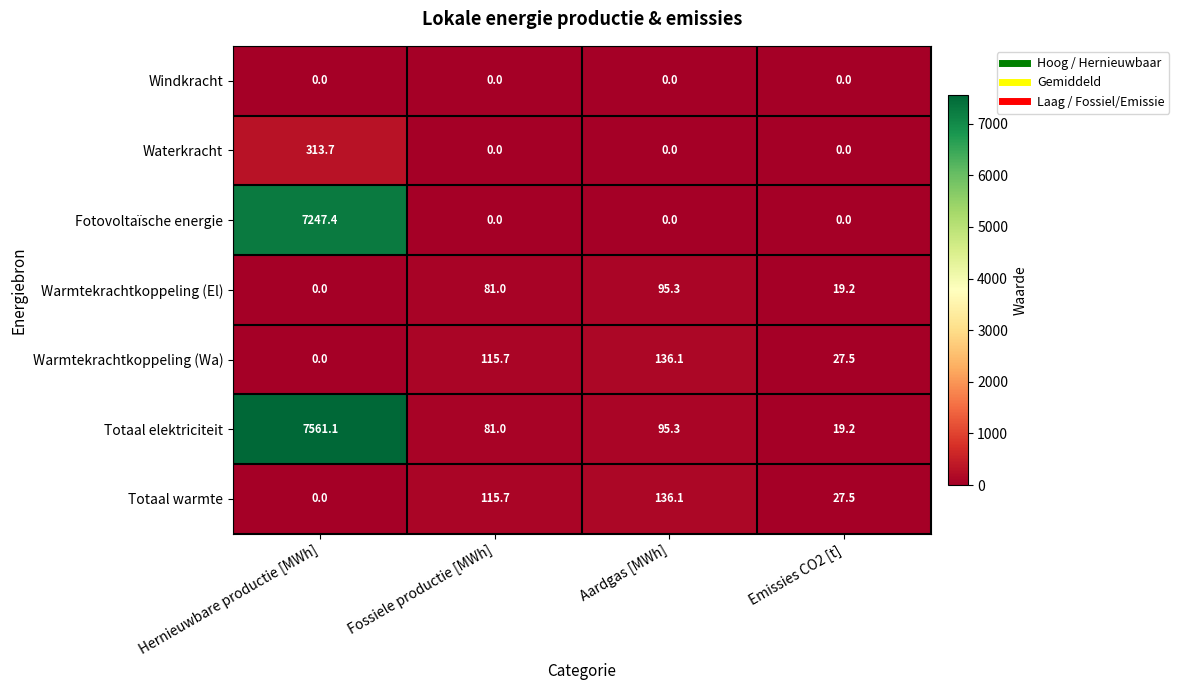

At which category does the chart reach its peak across all series?

Hernieuwbare productie [MWh]